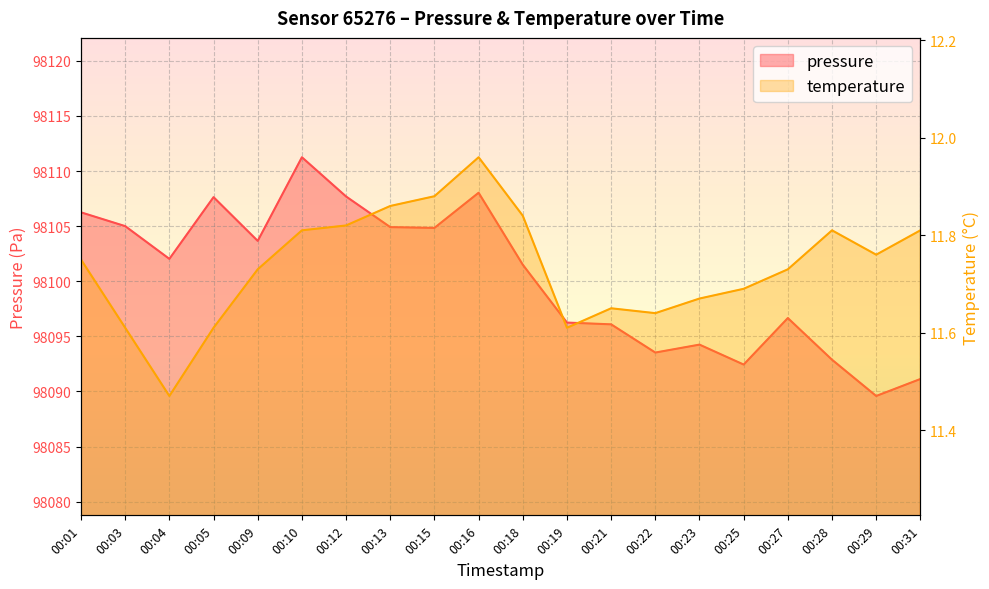

Which series has the largest total across all categories?

pressure